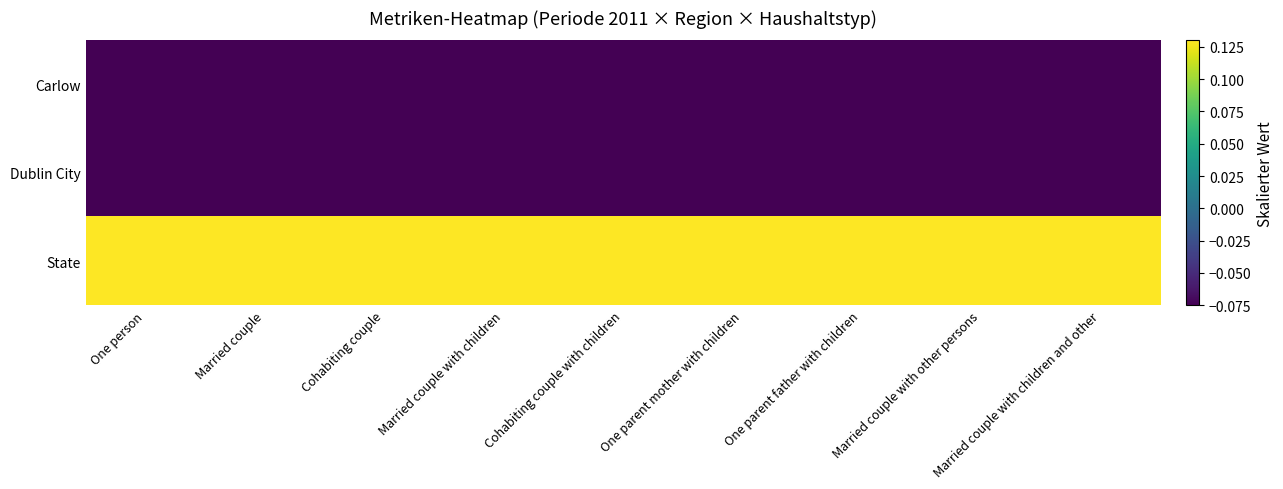

How many series are shown in this chart?

3